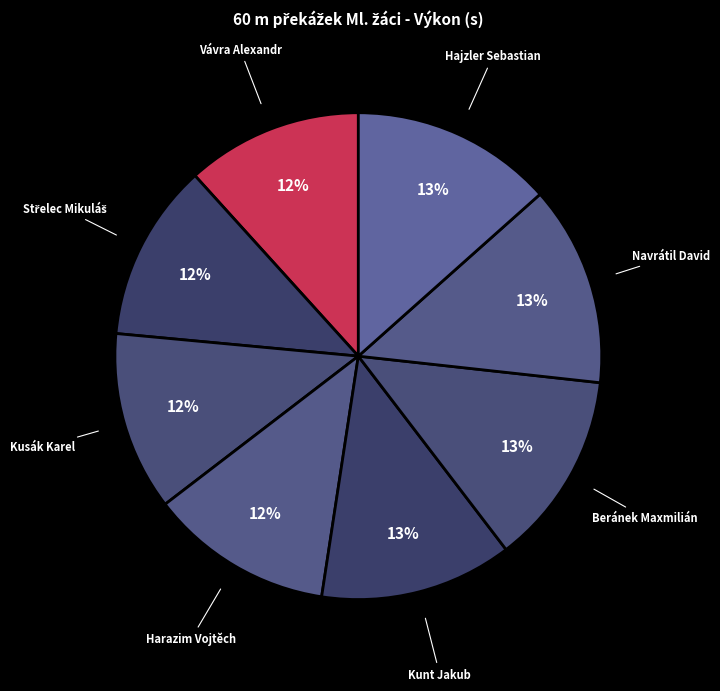

Is the sum of Navrátil David and Kunt Jakub greater than half?

No